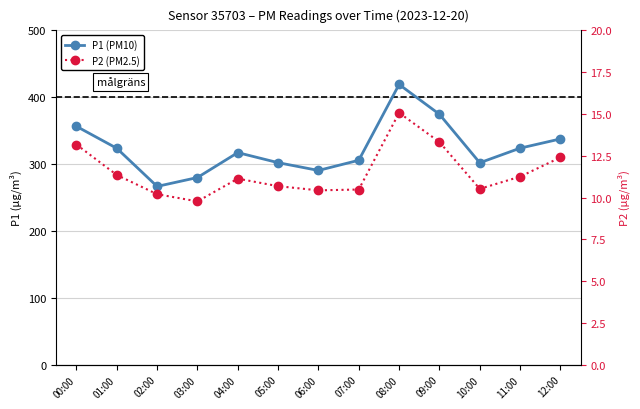

Rank the series by their maximum value, from highest to lowest.

P1 (PM10), P2 (PM2.5)